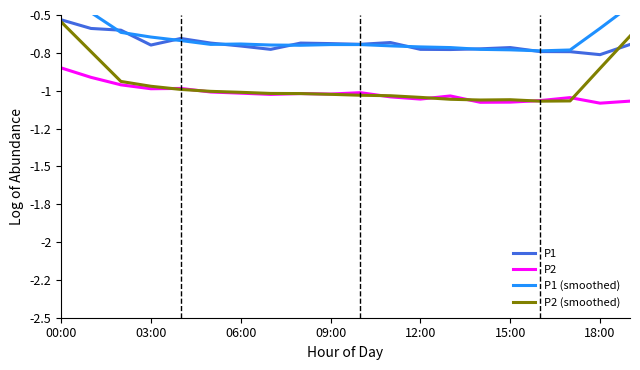

True or false: P2 has a value of -1.0 at 12:00.

True